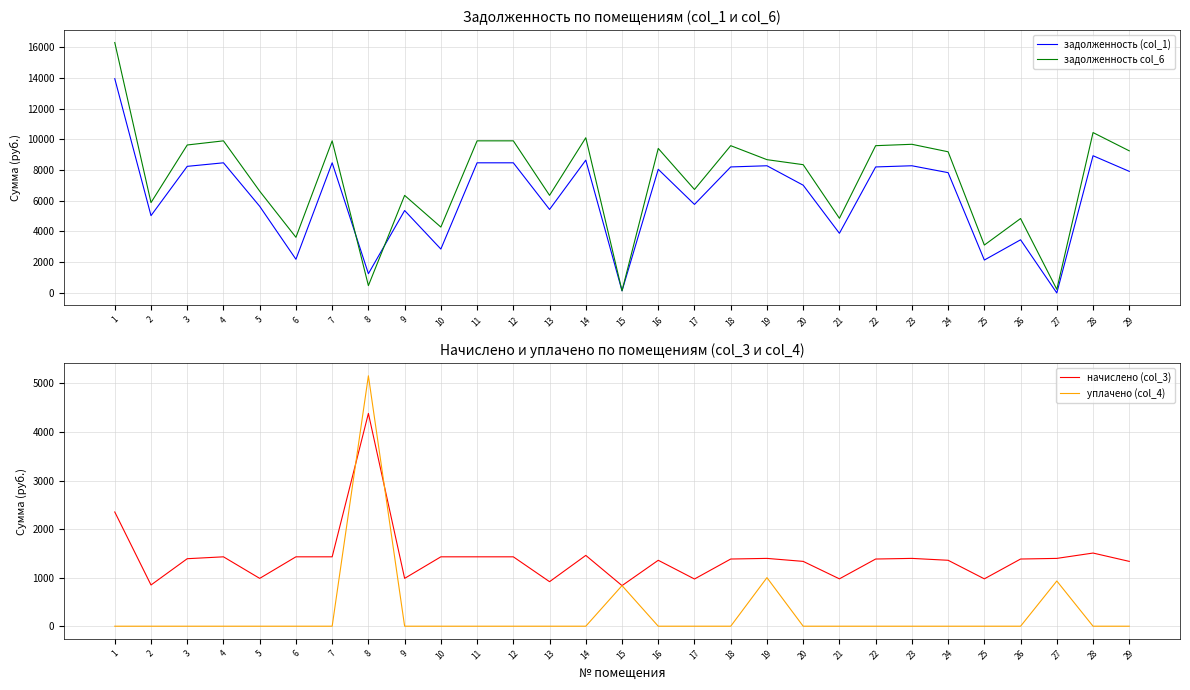

How many data points in задолженность (col_1) are above 7826?

15